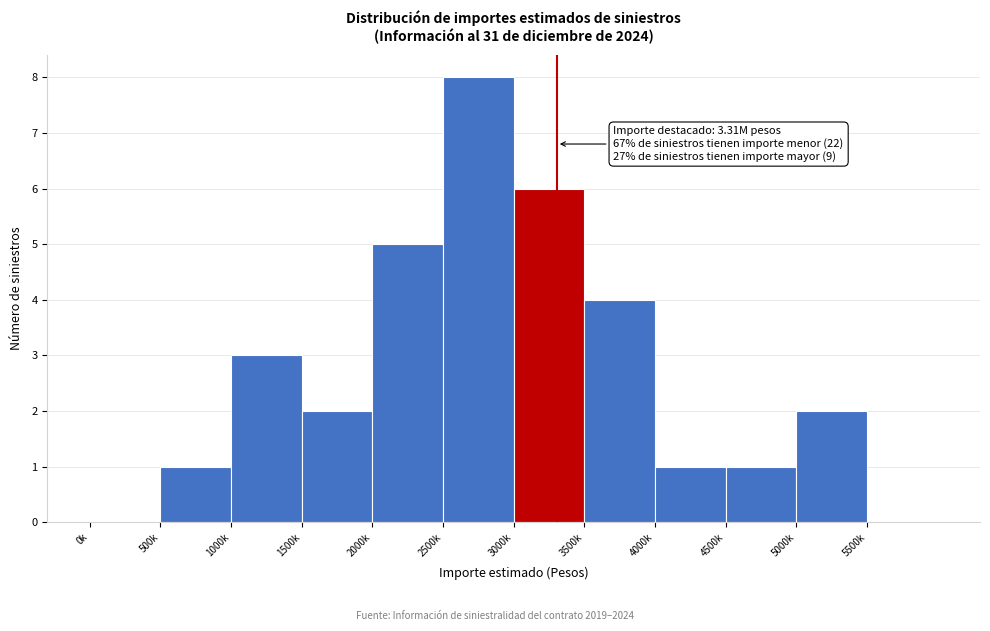

Reading left to right, extract all data points from this chart.

0k=0	500k=1	1000k=3	1500k=2	2000k=5	2500k=8	3000k=6	3500k=4	4000k=1	4500k=1	5000k=2	5500k=0